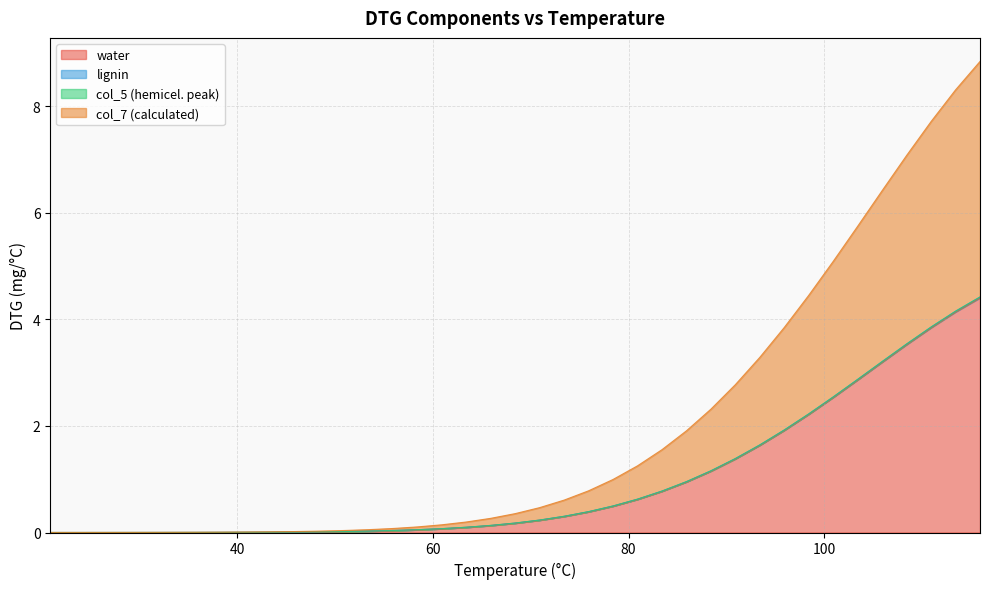

What is the maximum value for water?

4.4